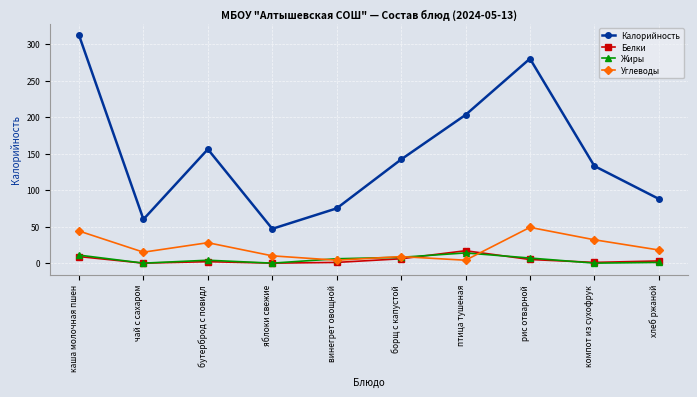

Where does the Калорийность series first go above 142?

каша молочная пшен